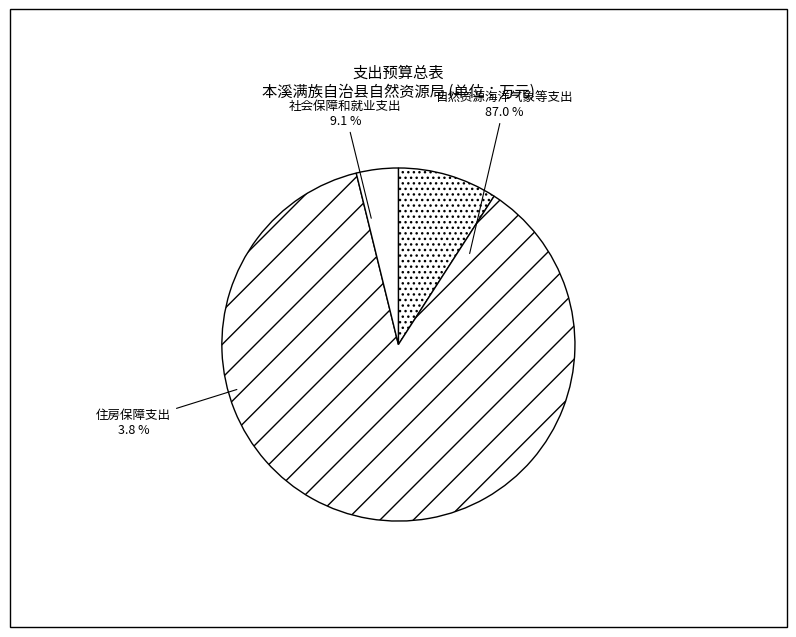

Which slice is the smallest?

住房保障支出